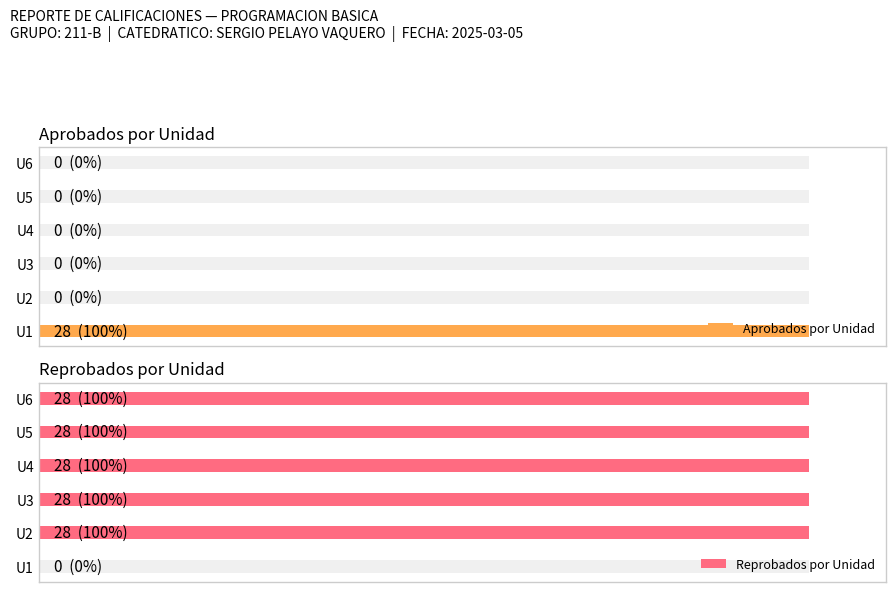

What value does the Reprobados por Unidad series have at U2, to the nearest 10?

30